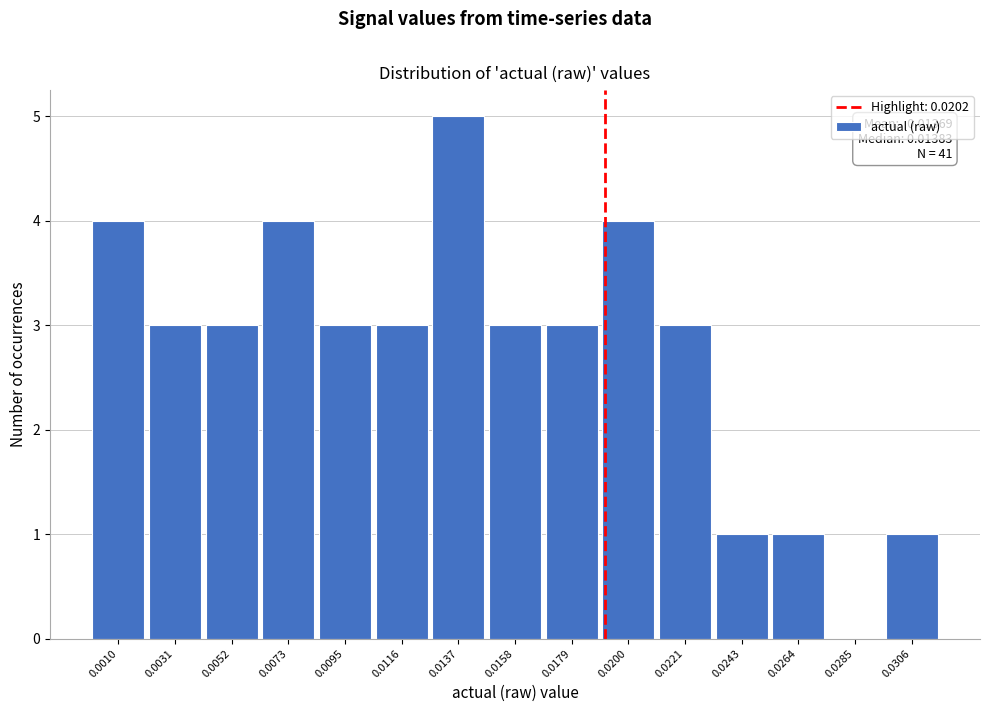

Reading left to right, transcribe all the data shown in this chart.

0.0010=4	0.0031=3	0.0052=3	0.0073=4	0.0095=3	0.0116=3	0.0137=5	0.0158=3	0.0179=3	0.0200=4	0.0221=3	0.0243=1	0.0264=1	0.0285=0	0.0306=1